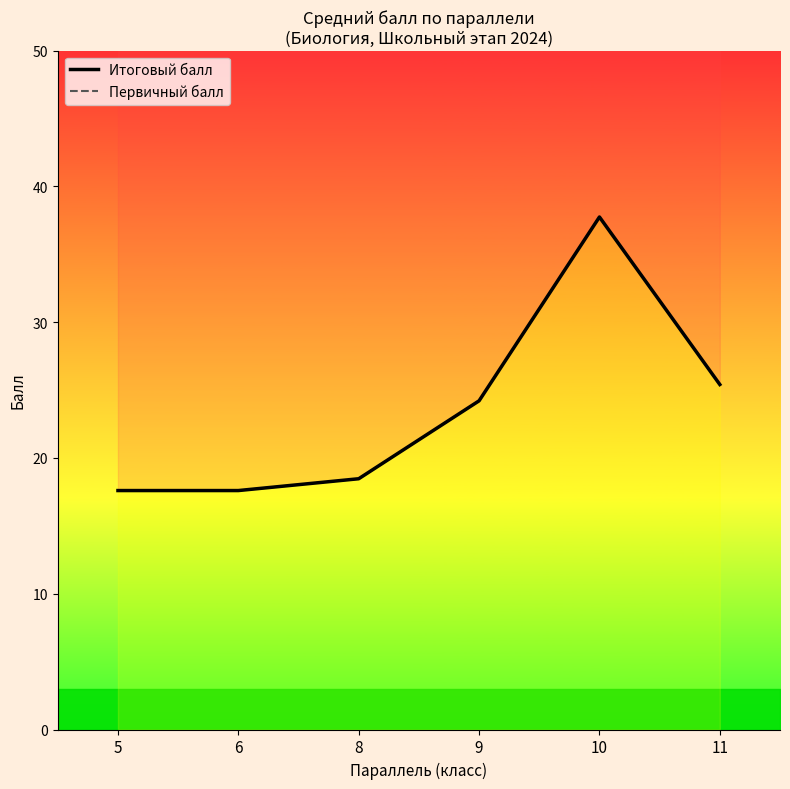

At how many categories does at least one series exceed 31?

1